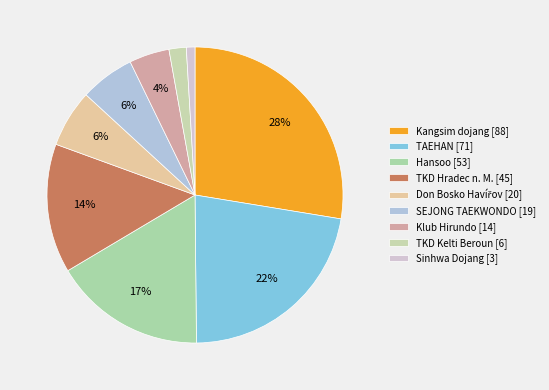

Combined, do Sinhwa Dojang and Klub Hirundo account for over 50%?

No